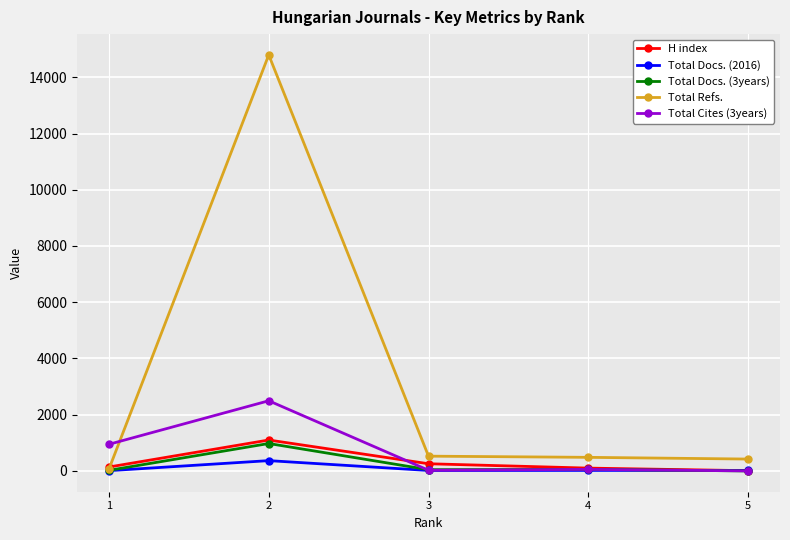

What is the maximum value shown in the chart?

14795